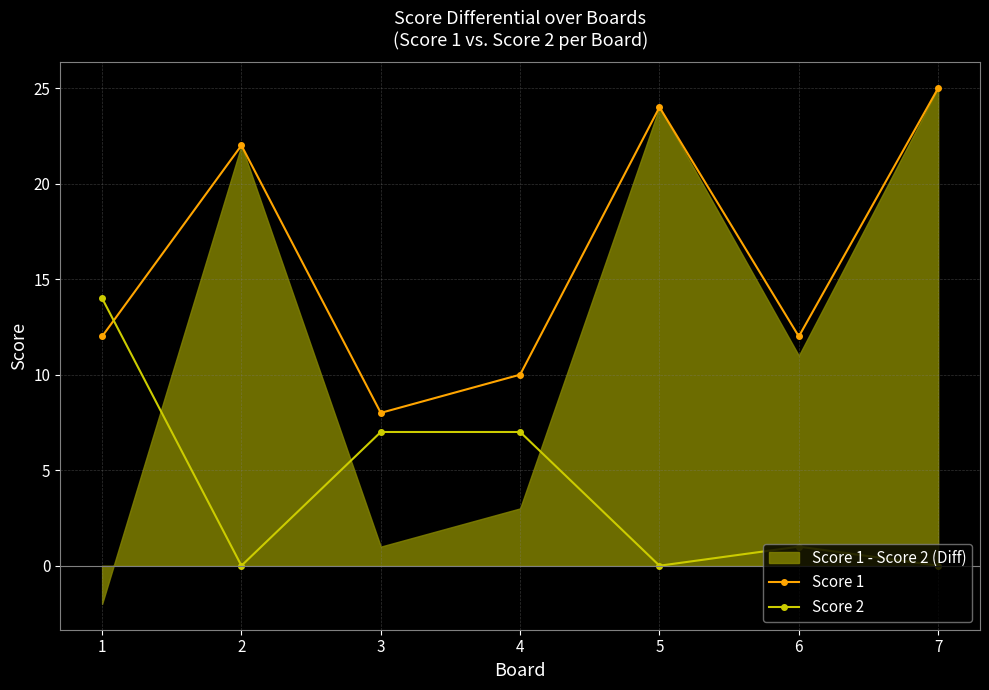

Where does the Score 1 series first go above 12?

2